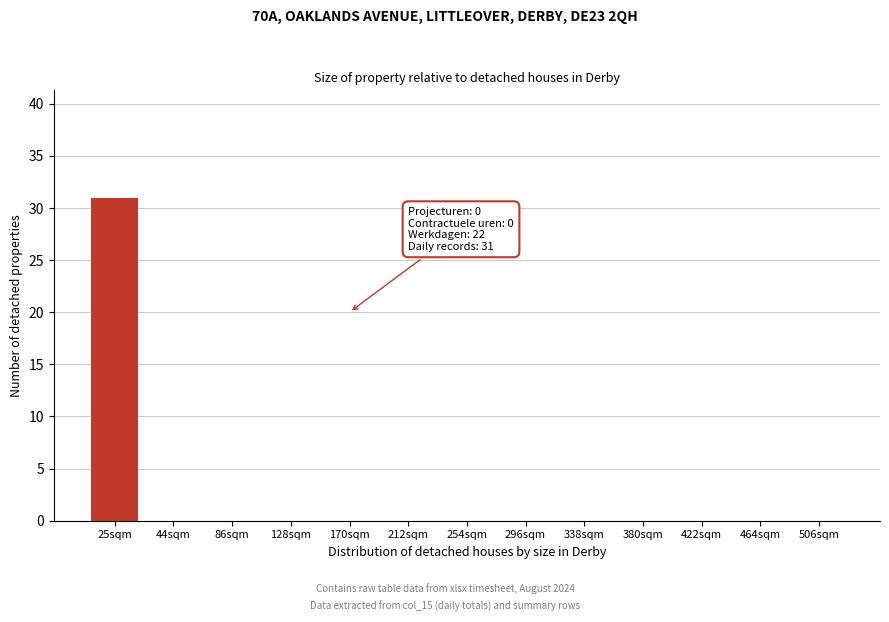

Reading left to right, transcribe all the data shown in this chart.

25sqm=31	44sqm=0	86sqm=0	128sqm=0	170sqm=0	212sqm=0	254sqm=0	296sqm=0	338sqm=0	380sqm=0	422sqm=0	464sqm=0	506sqm=0